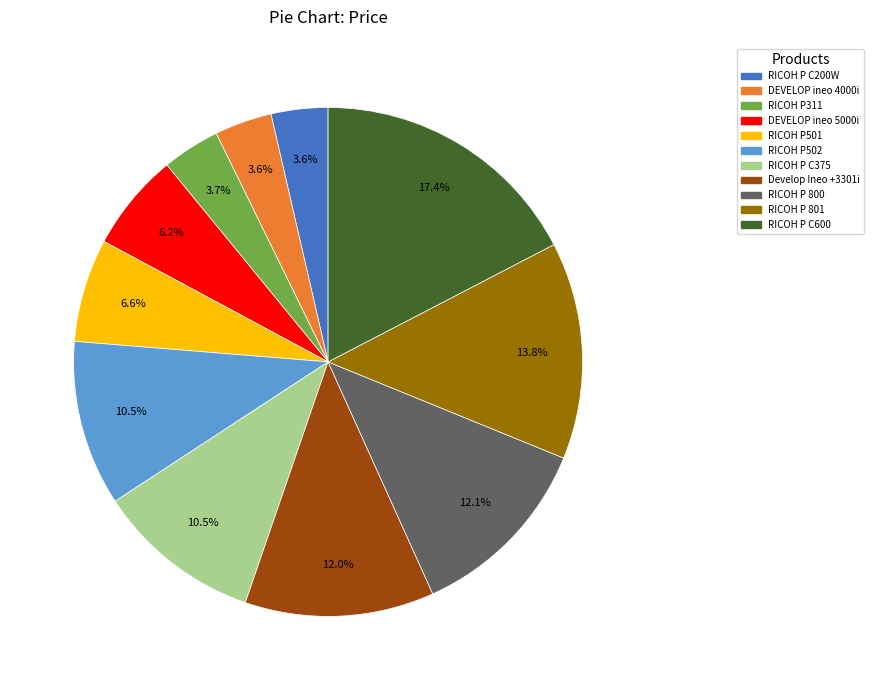

To the nearest percent, what is the difference between the RICOH P 800 and RICOH P501 slice percentages?

6%